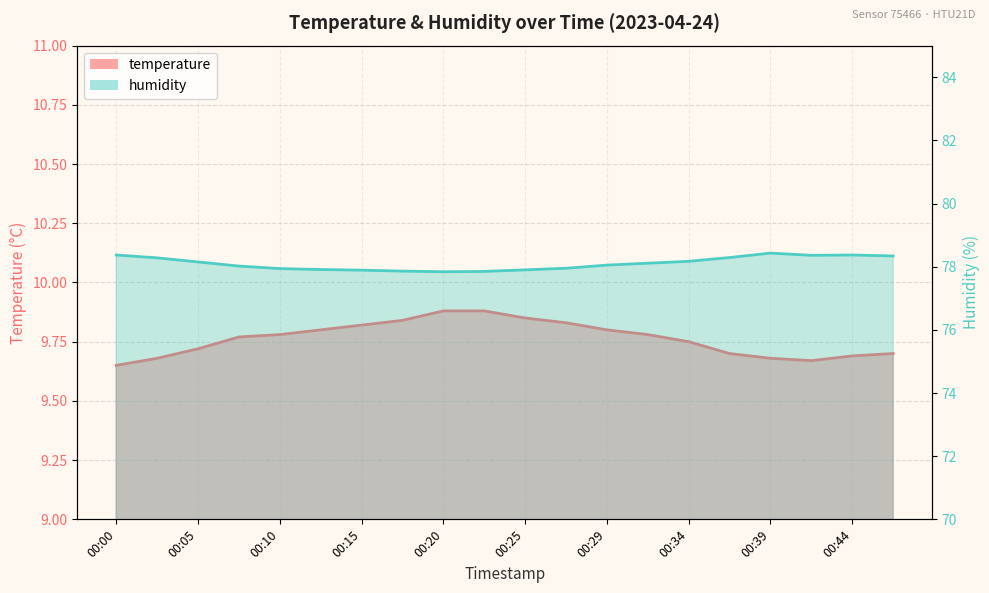

What is the total value across all series at 00:27?

87.8